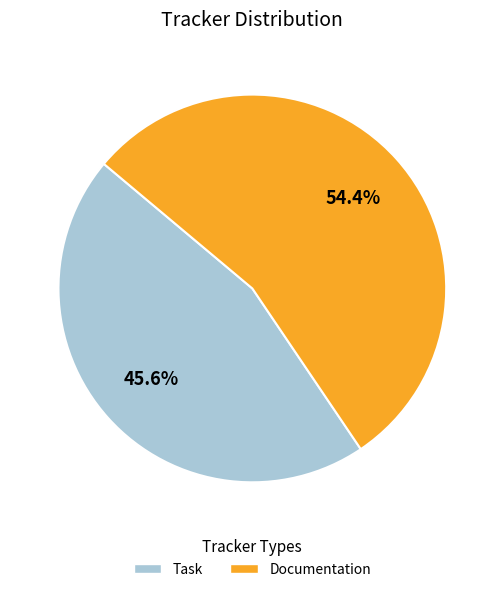

Which slice represents more than half of the pie?

Documentation